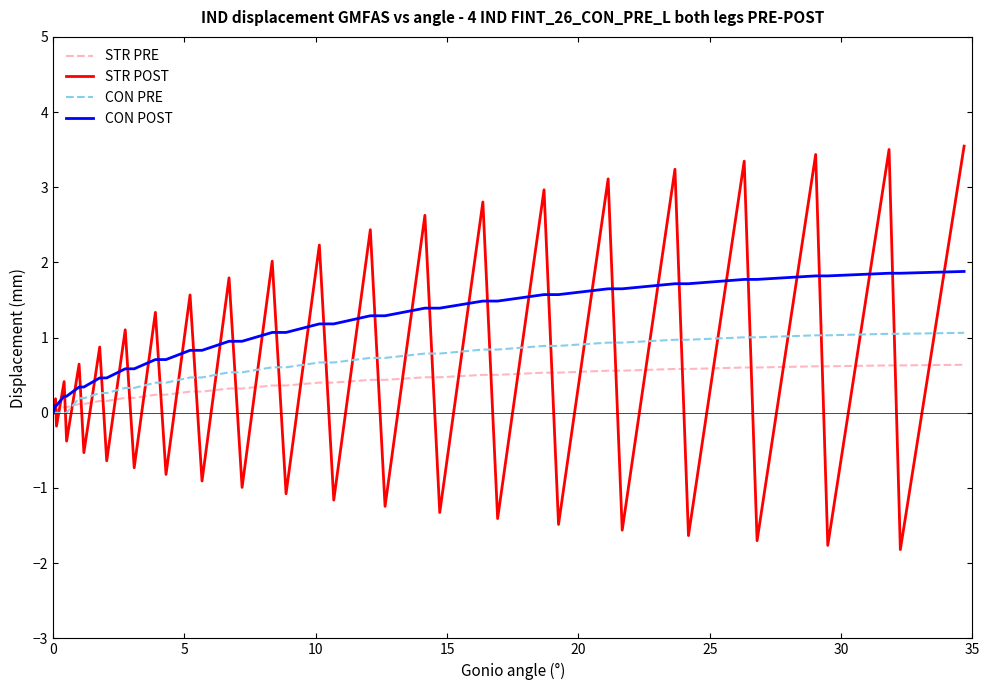

Which series has the widest spread of values?

STR POST